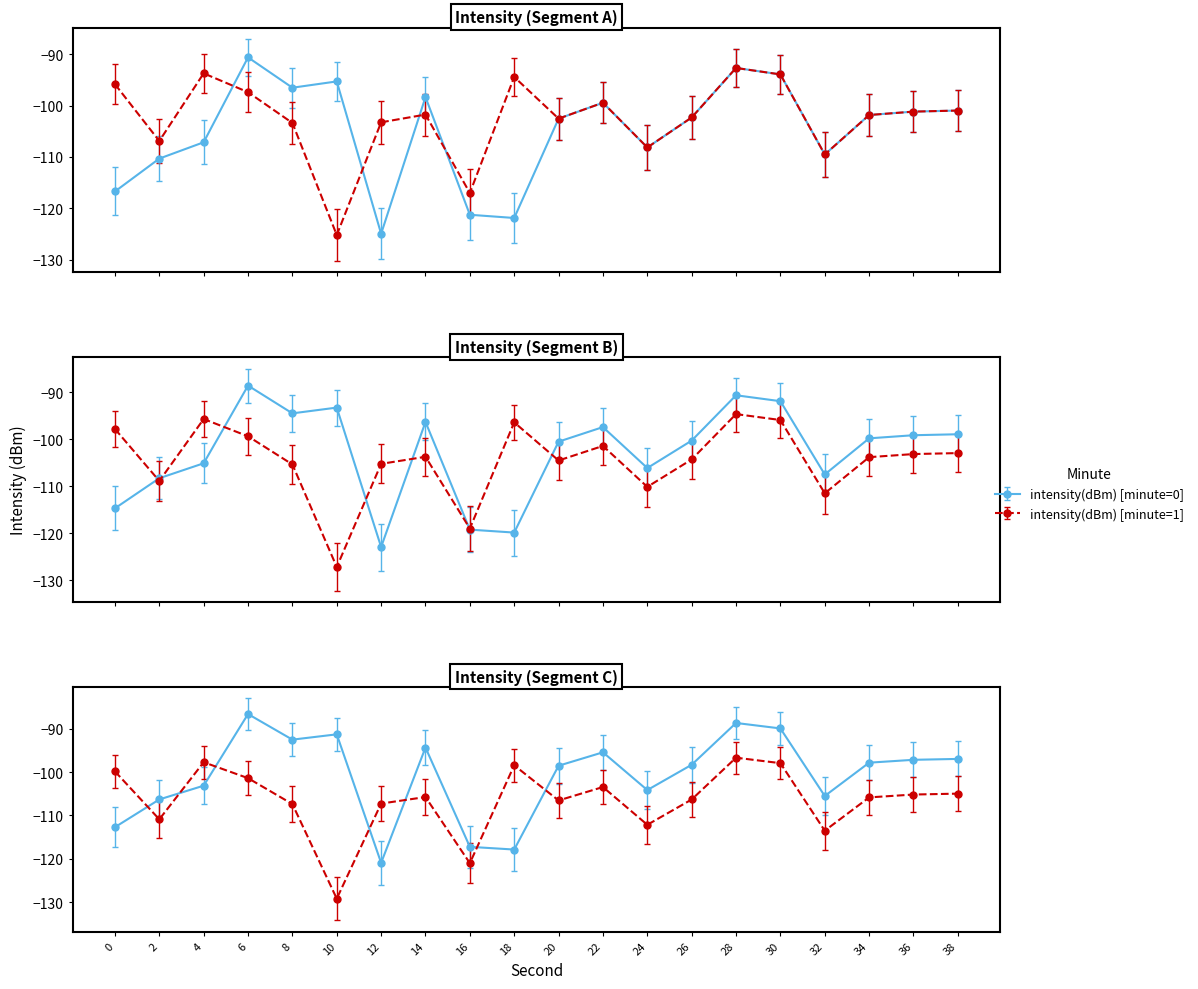

Which category has the highest value across all series?

6